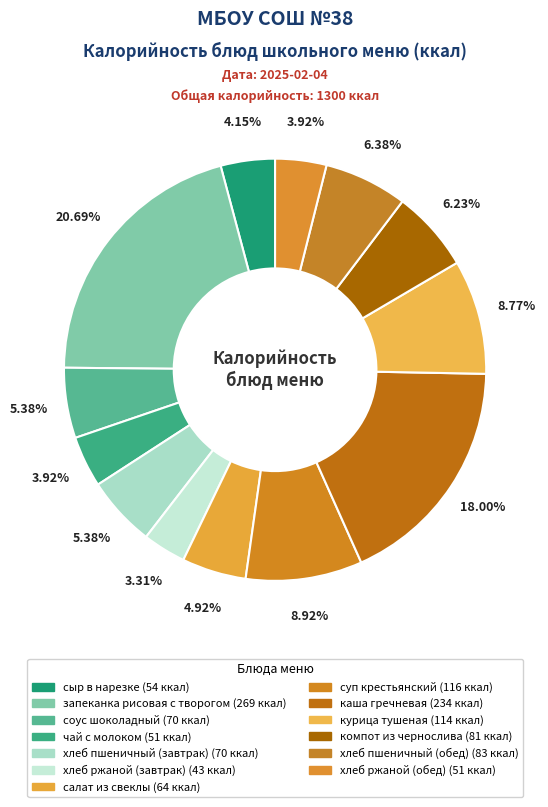

How many slices are in this pie chart?

13